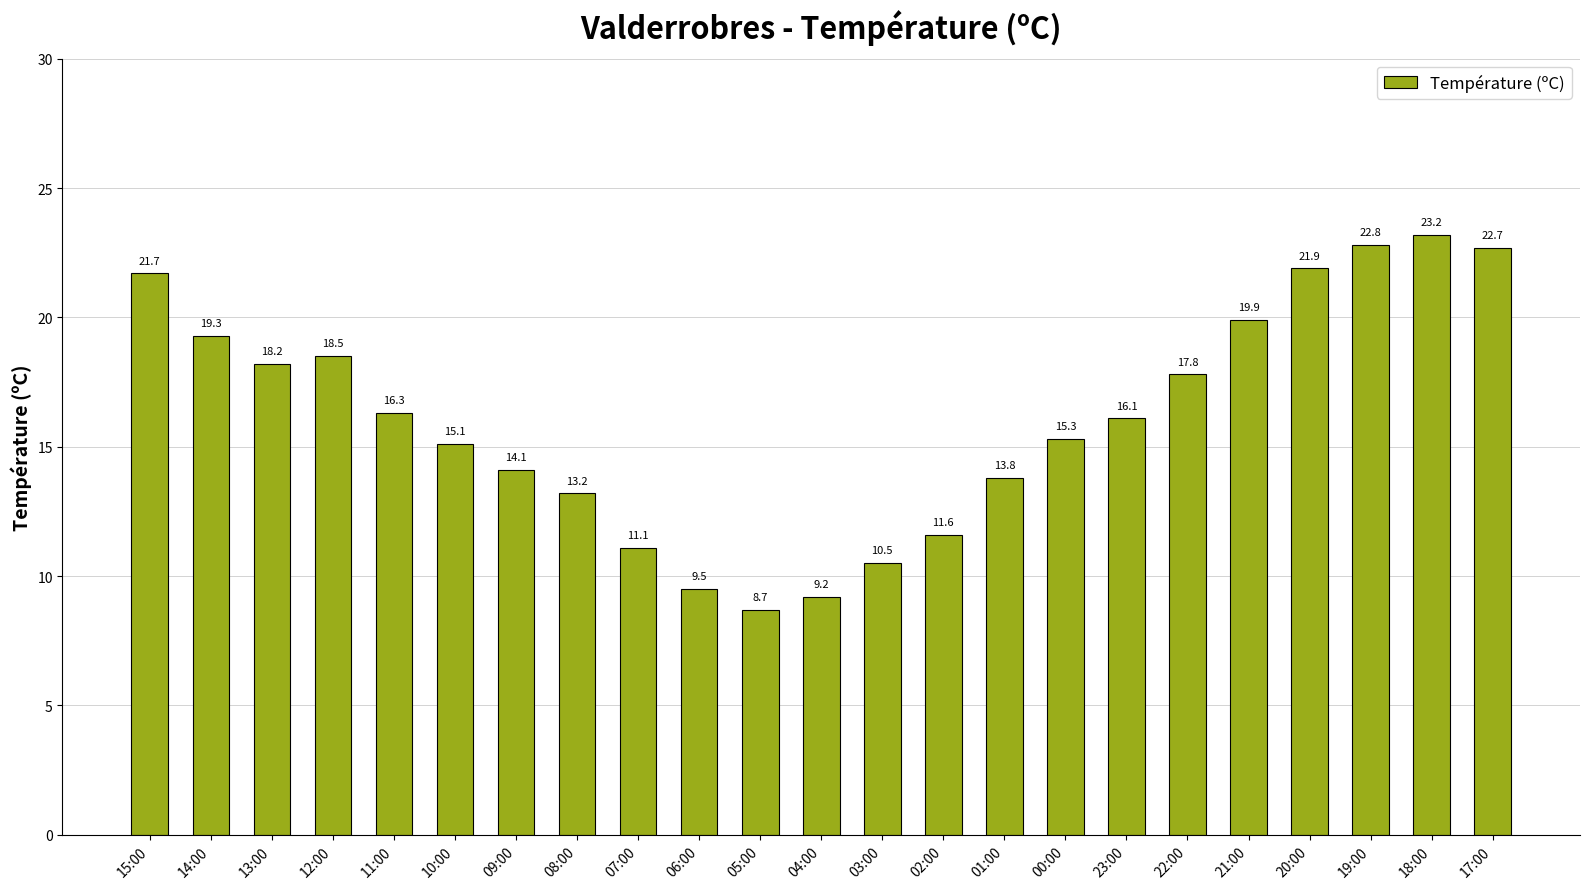

Reading left to right, transcribe all the data shown in this chart.

21.7	19.3	18.2	18.5	16.3	15.1	14.1	13.2	11.1	9.5	8.7	9.2	10.5	11.6	13.8	15.3	16.1	17.8	19.9	21.9	22.8	23.2	22.7